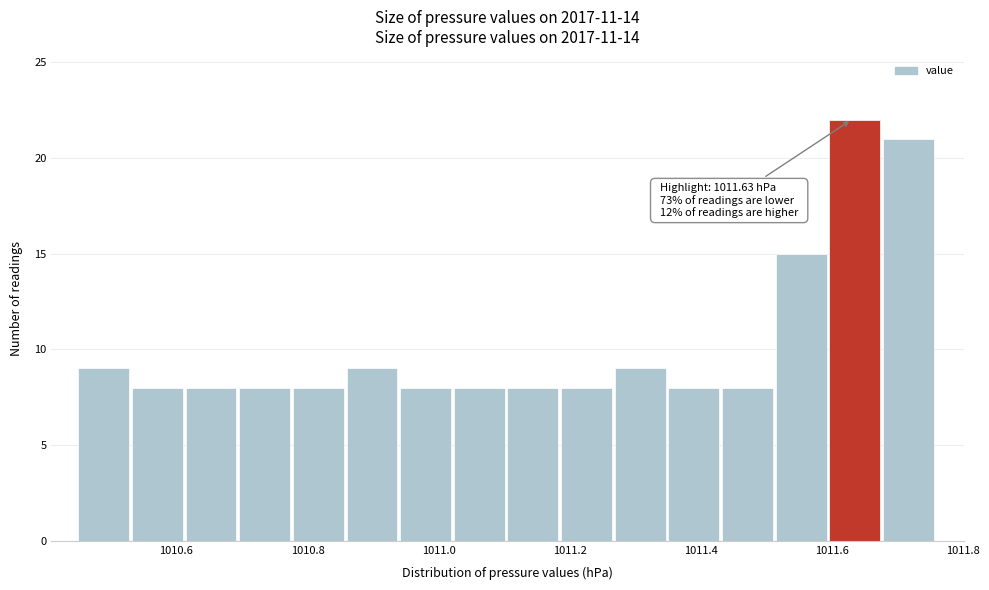

Over which range of the x-axis is the bar tallest?

1011.60 to 1011.68